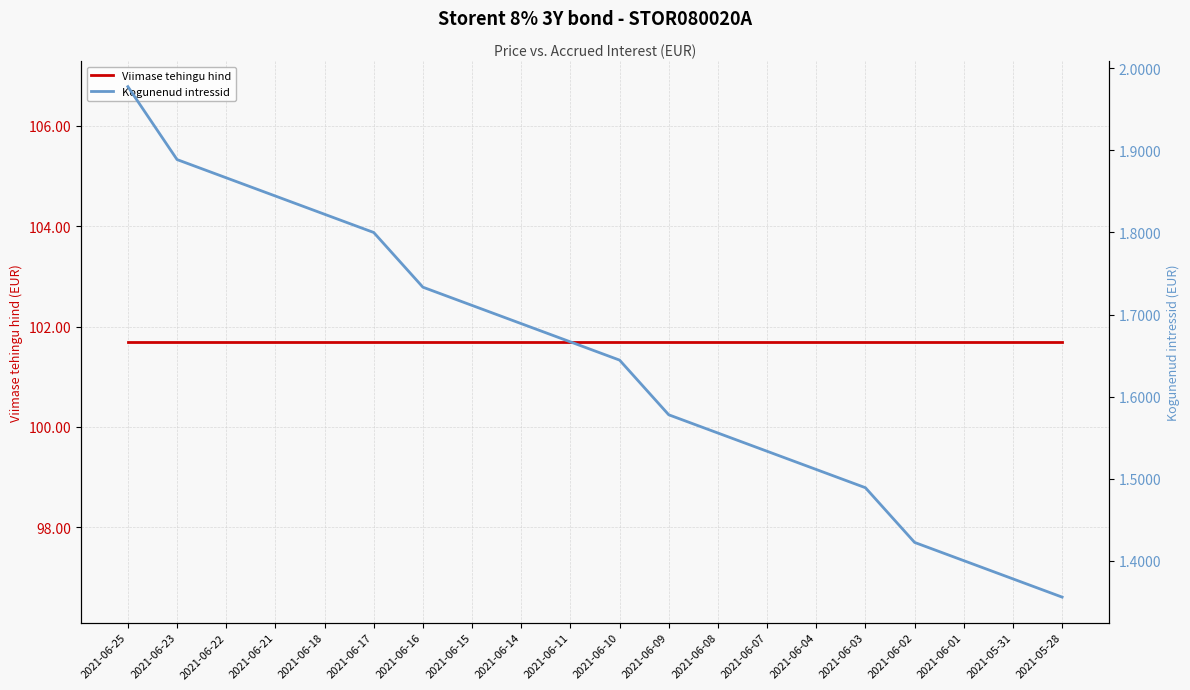

Which series has the largest range (max minus min)?

Kogunenud intressid